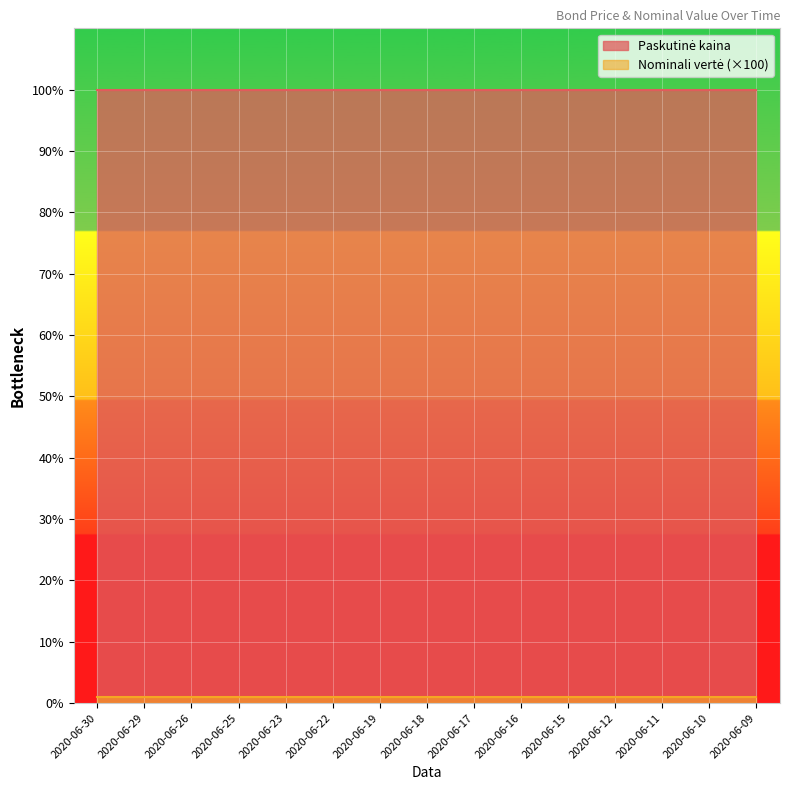

Where is Nominali vertė nearest to the value 0?

2020-06-30